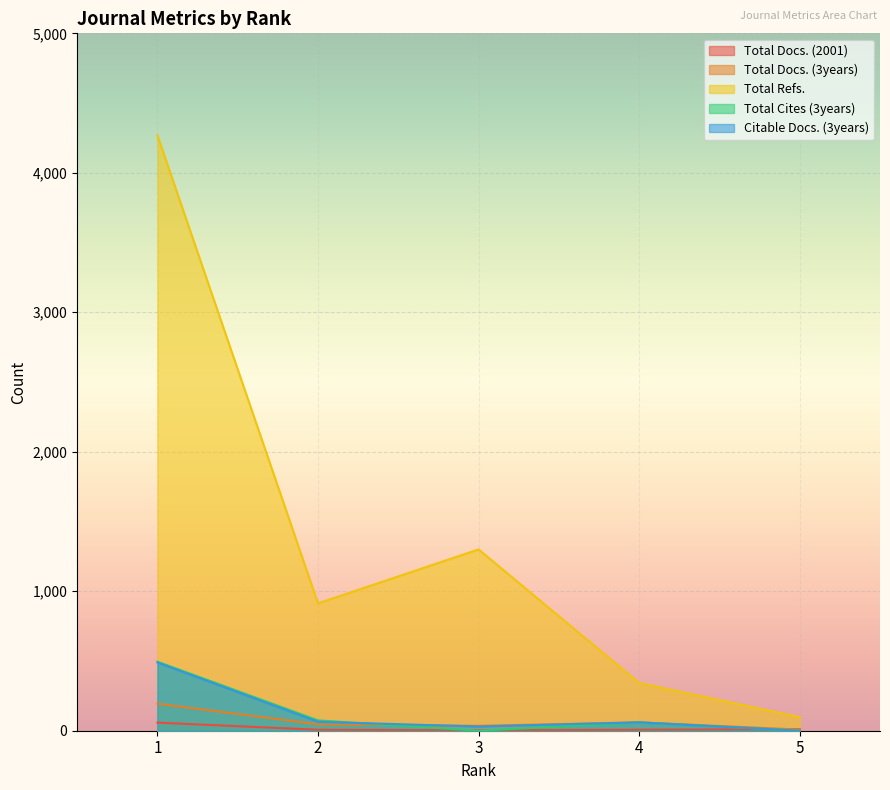

Reading right to left, list all the values displayed in this chart.

Total Docs. (2001): 11	7	3	7	58
Total Docs. (3years): 8	60	35	46	194
Total Refs.: 97	342	1300	913	4269
Total Cites (3years): 0	60	0	74	495
Citable Docs. (3years): 0	60	30	64	489